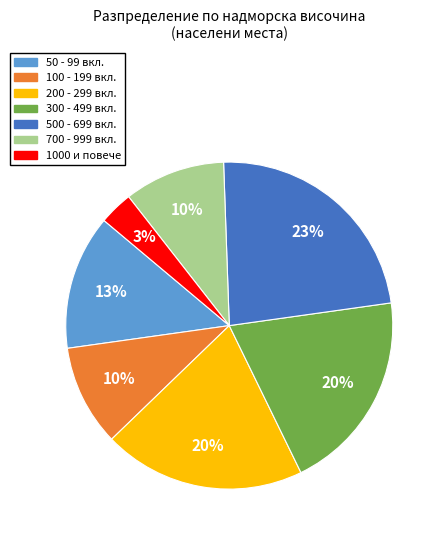

How many slices are in this pie chart?

7